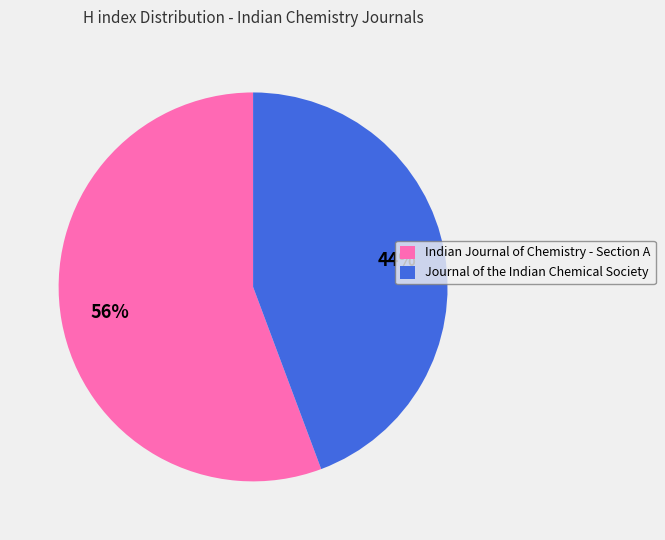

To the nearest percent, what is the combined percentage of Indian Journal of Chemistry - Section A and Journal of the Indian Chemical Society?

100%